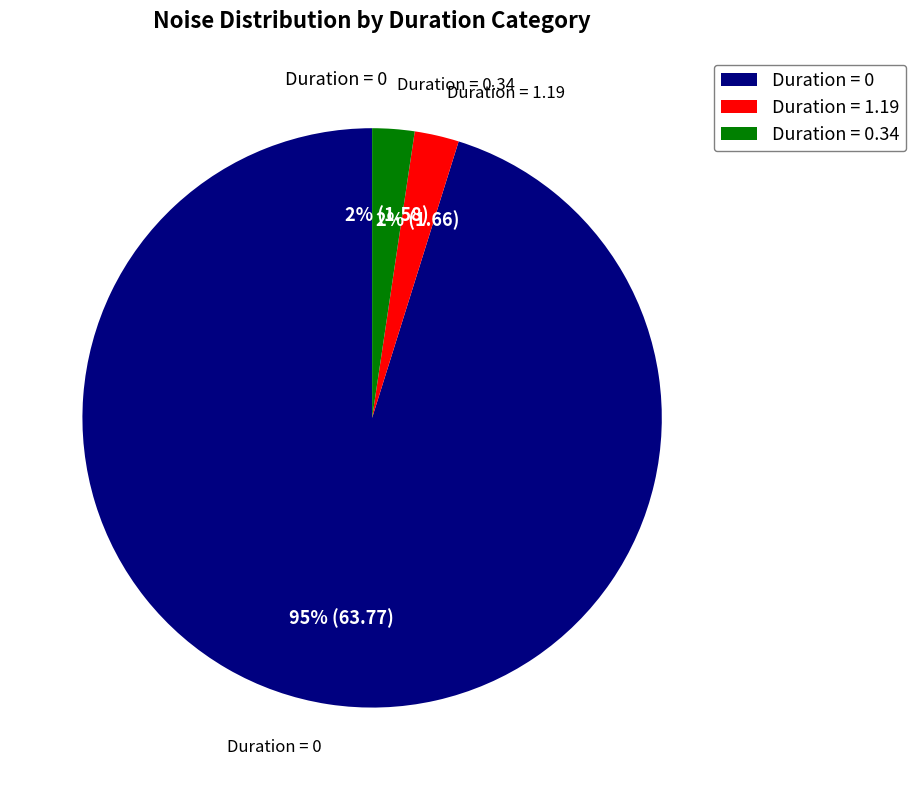

Does any single category account for the majority?

Yes